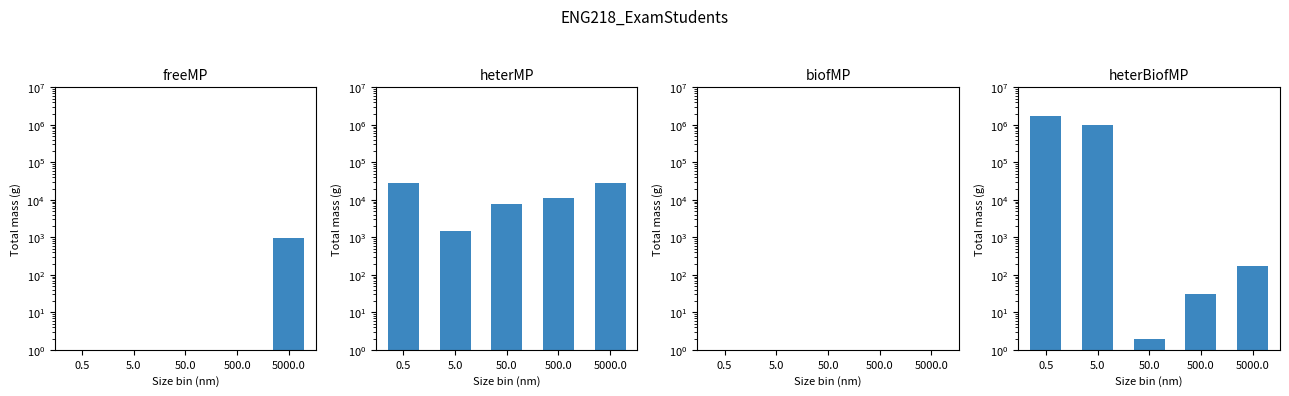

At which category is the sum across all series the highest?

0.5